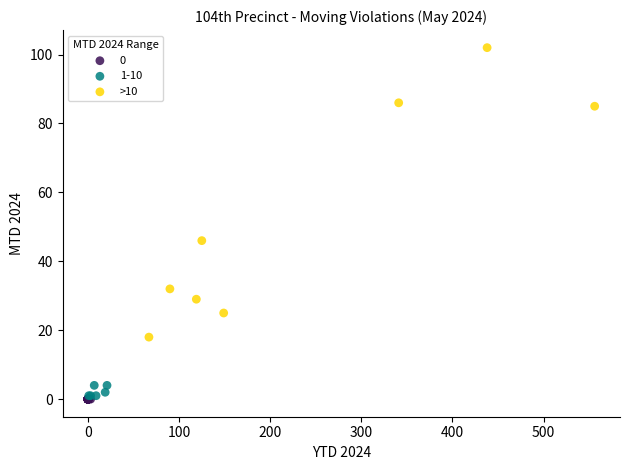

Which series contains the highest Y value?

>10